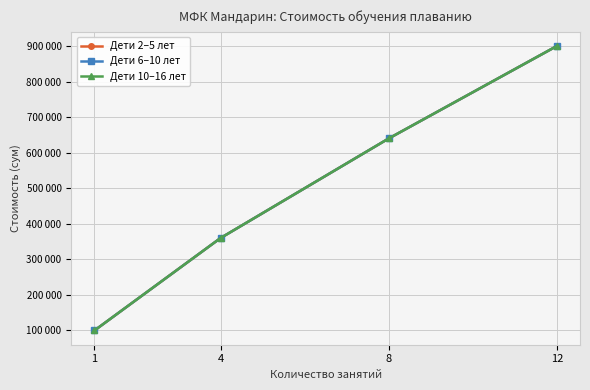

What is the value of the Дети 6–10 лет point at the 3rd from the left?

640000